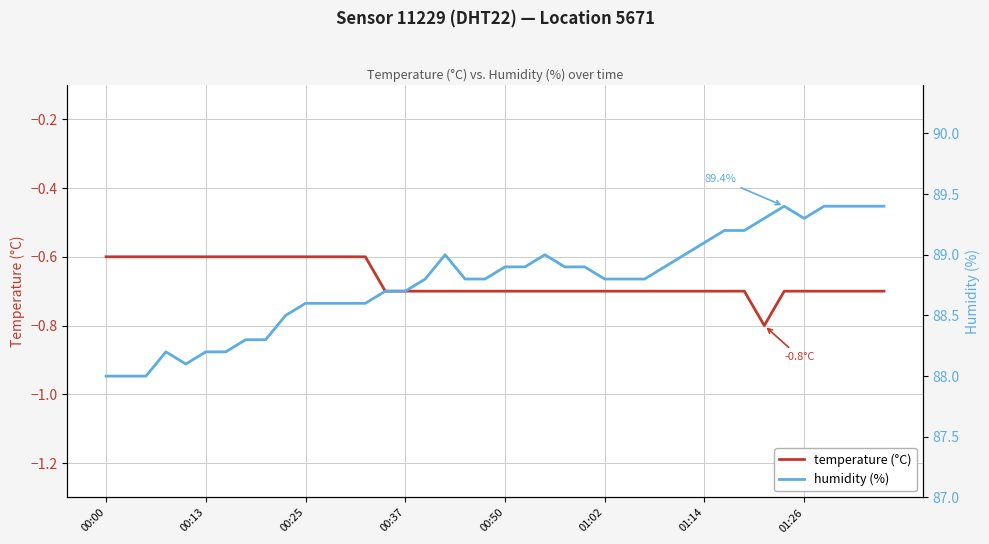

Reading right to left, extract all data points from this chart.

temperature (°C): -0.7	-0.7	-0.7	-0.7	-0.7	-0.7	-0.8	-0.7	-0.7	-0.7	-0.7	-0.7	-0.7	-0.7	-0.7	-0.7	-0.7	-0.7	-0.7	-0.7	-0.7	-0.7	-0.7	-0.7	-0.7	-0.7	-0.6	-0.6	-0.6	-0.6	-0.6	-0.6	-0.6	-0.6	-0.6	-0.6	-0.6	-0.6	-0.6	-0.6
humidity (%): 89.4	89.4	89.4	89.4	89.3	89.4	89.3	89.2	89.2	89.1	89.0	88.9	88.8	88.8	88.8	88.9	88.9	89.0	88.9	88.9	88.8	88.8	89.0	88.8	88.7	88.7	88.6	88.6	88.6	88.6	88.5	88.3	88.3	88.2	88.2	88.1	88.2	88.0	88.0	88.0